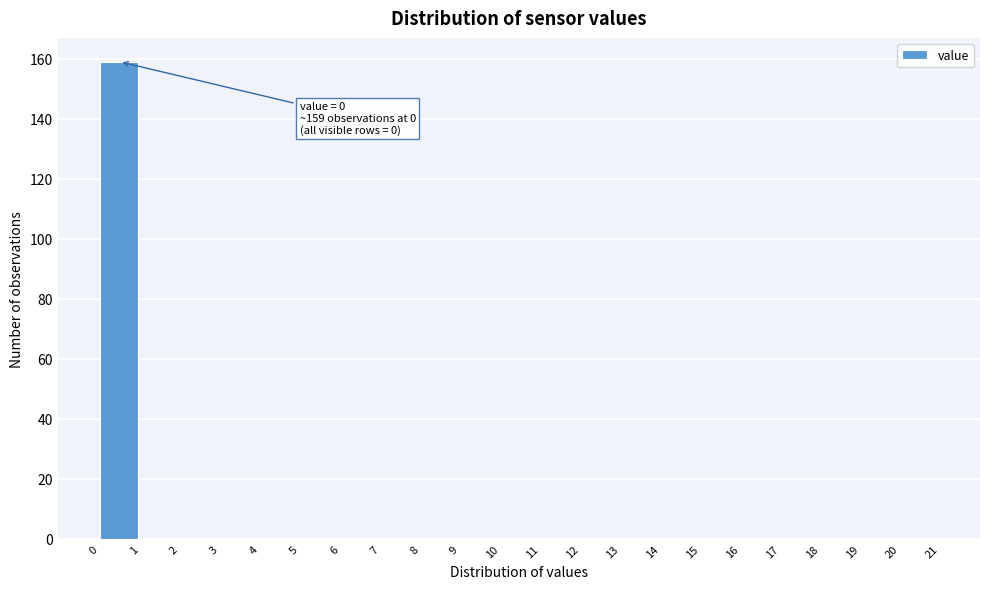

Over which range of the x-axis is the bar tallest?

0 to 1